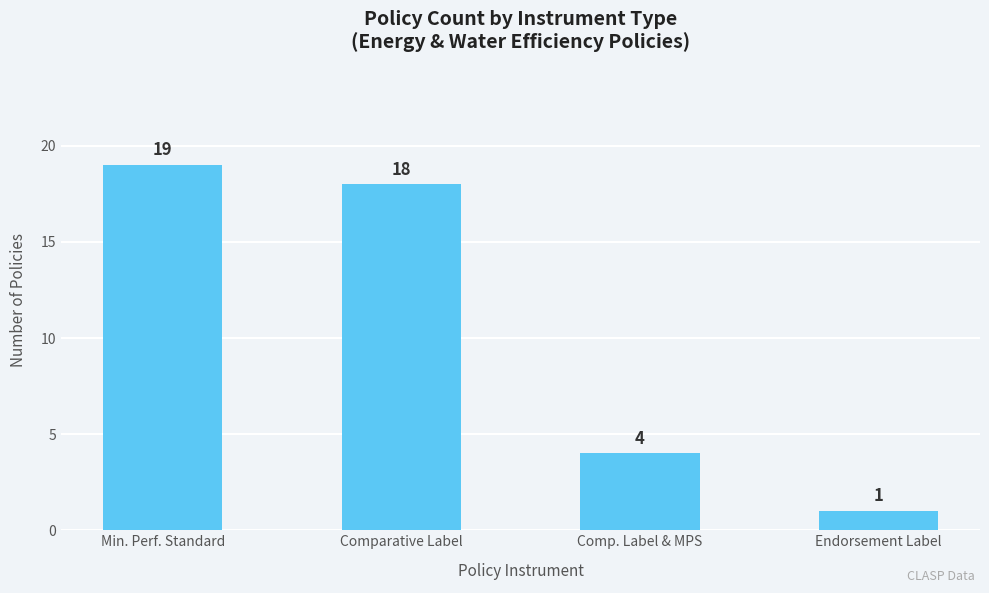

What is the difference between the values at Min. Perf. Standard and Comparative Label?

1